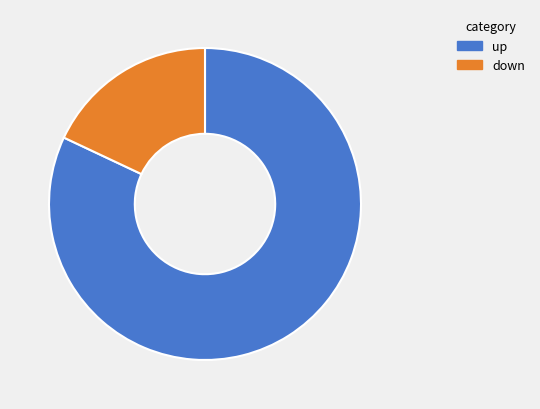

How many slices are in this pie chart?

2